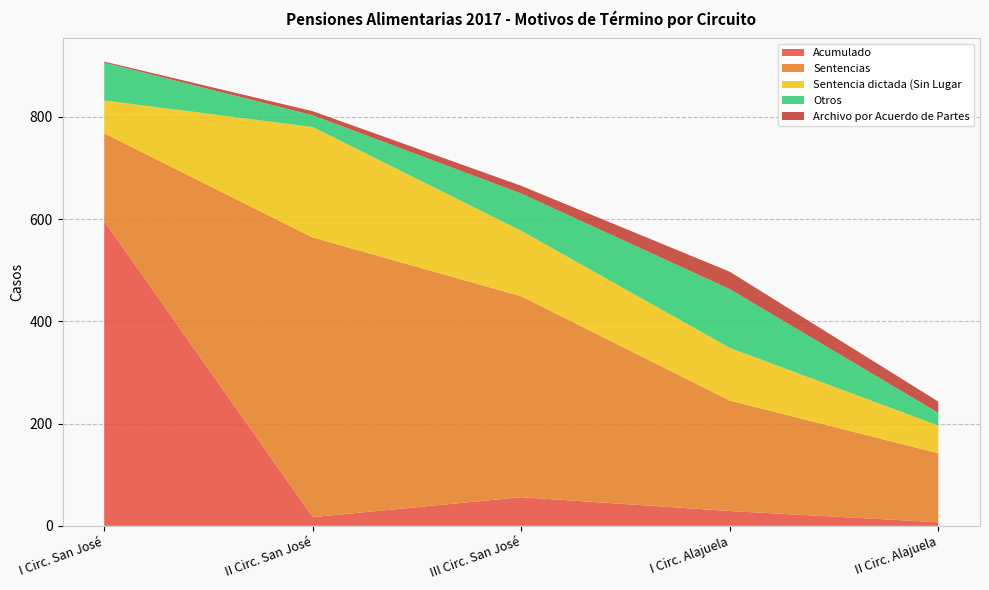

Reading right to left, what are all the values shown in this chart?

Acumulado: 7	29	56	17	596
Sentencias: 135	216	393	547	172
Sentencia dictada (Sin Lugar: 54	103	128	216	64
Otros: 25	115	73	23	74
Archivo por Acuerdo de Partes: 22	34	15	8	2